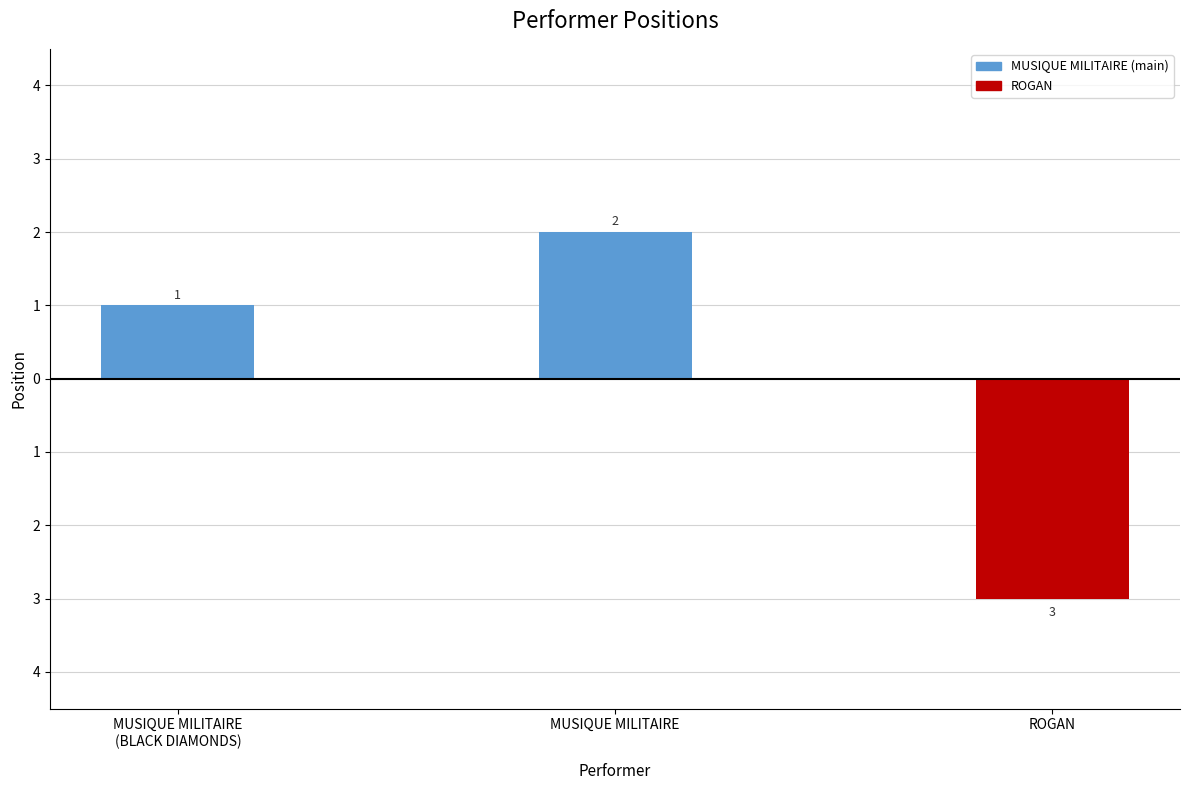

Reading left to right, what are all the values shown in this chart?

MUSIQUE MILITAIRE (BLACK DIAMONDS / main): 1	2	0
ROGAN: 0	0	-3